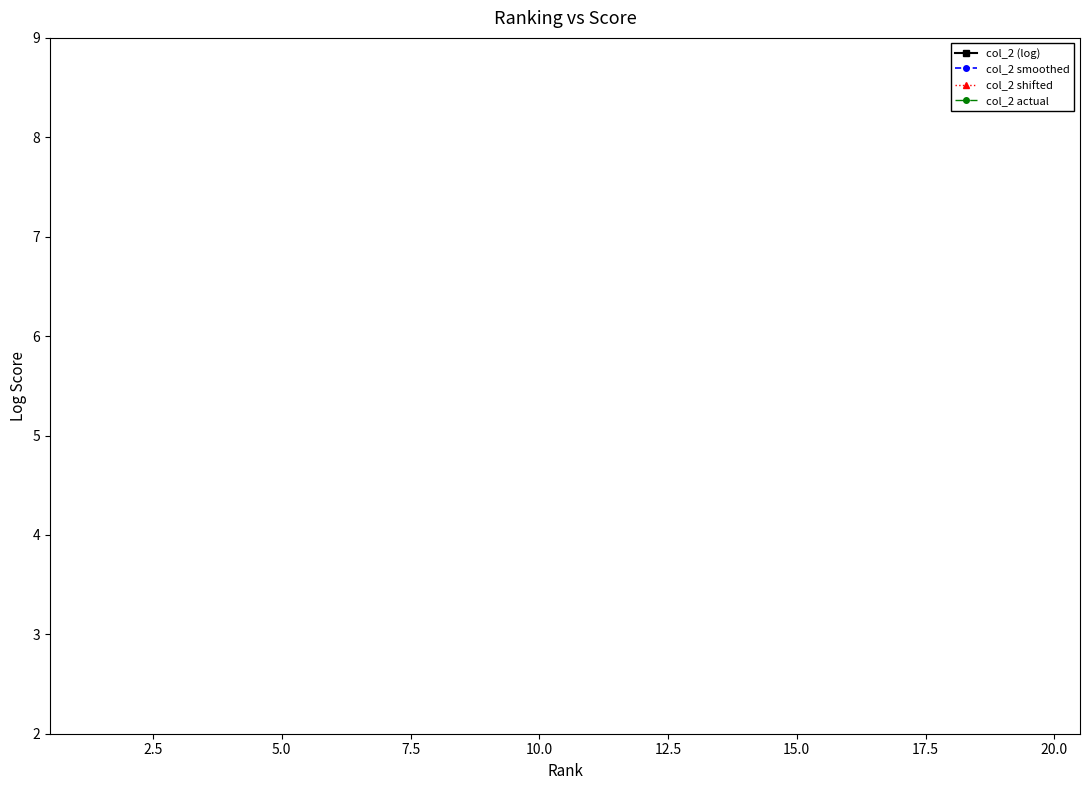

True or false: col_2 shifted and col_2 (log) intersect in this chart.

False